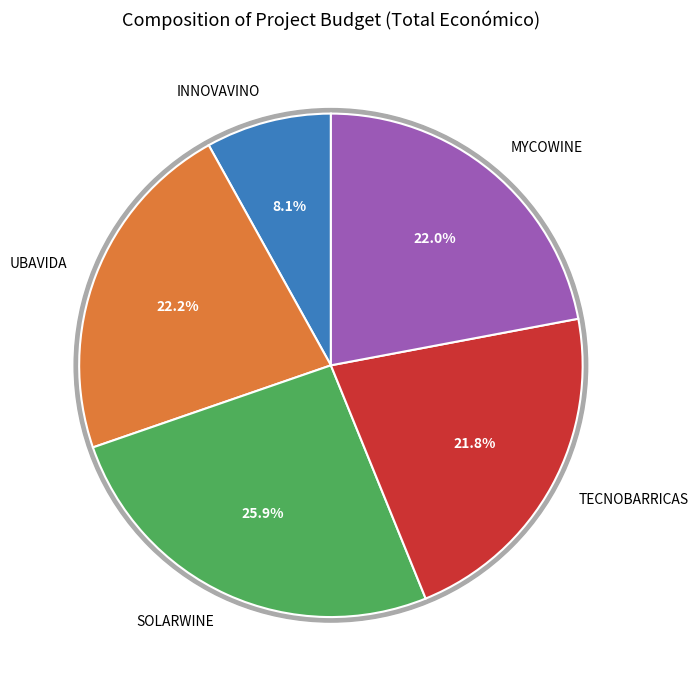

What is the total percentage of TECNOBARRICAS and UBAVIDA?

44.0%